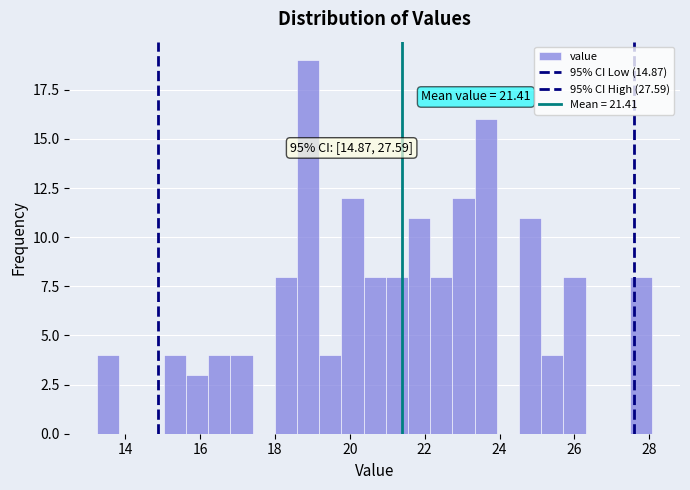

Read against the x-axis, roughly where is the centre of the tallest bar?

18.8